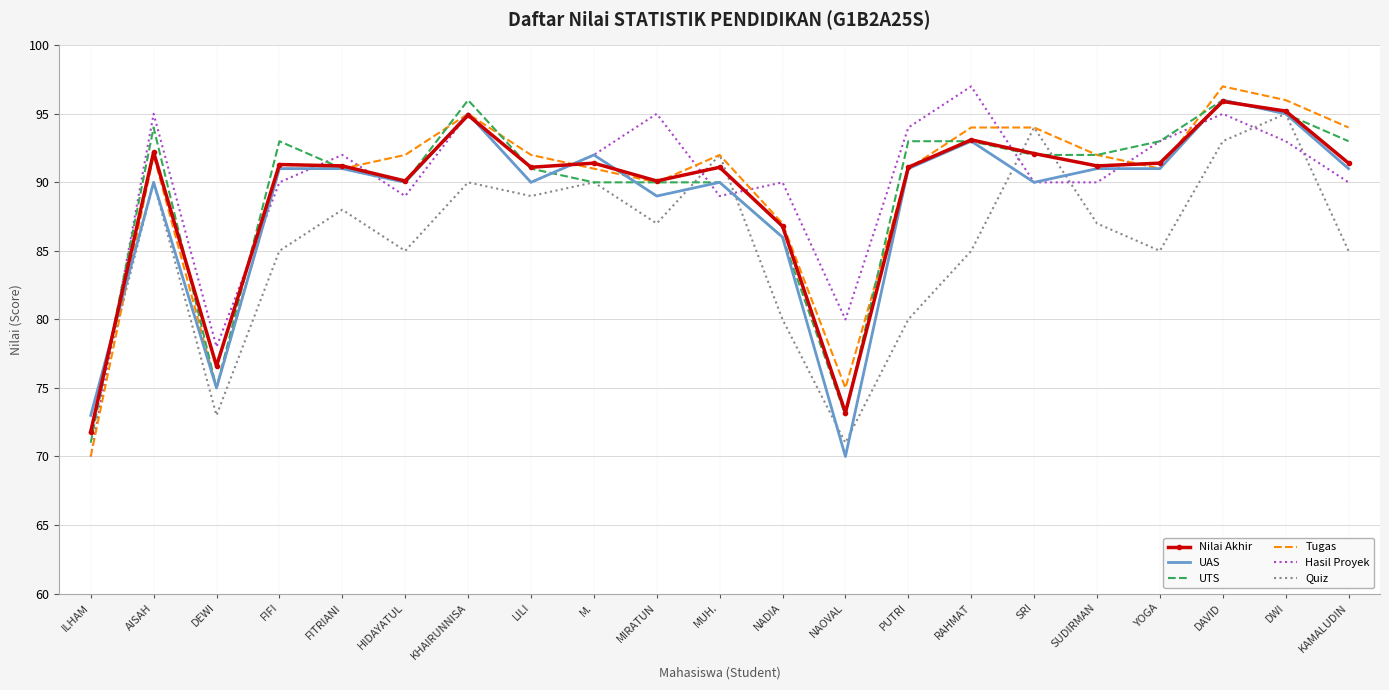

Is the value of UAS at ILHAM greater than the value of UTS at PUTRI?

No